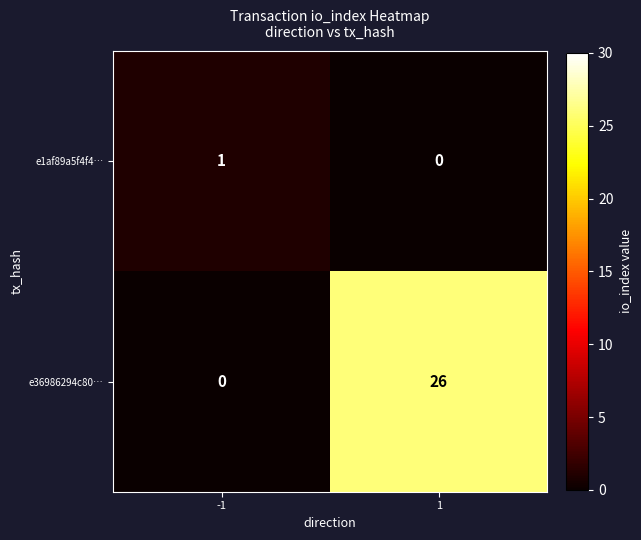

At which category is the sum across all series the highest?

1